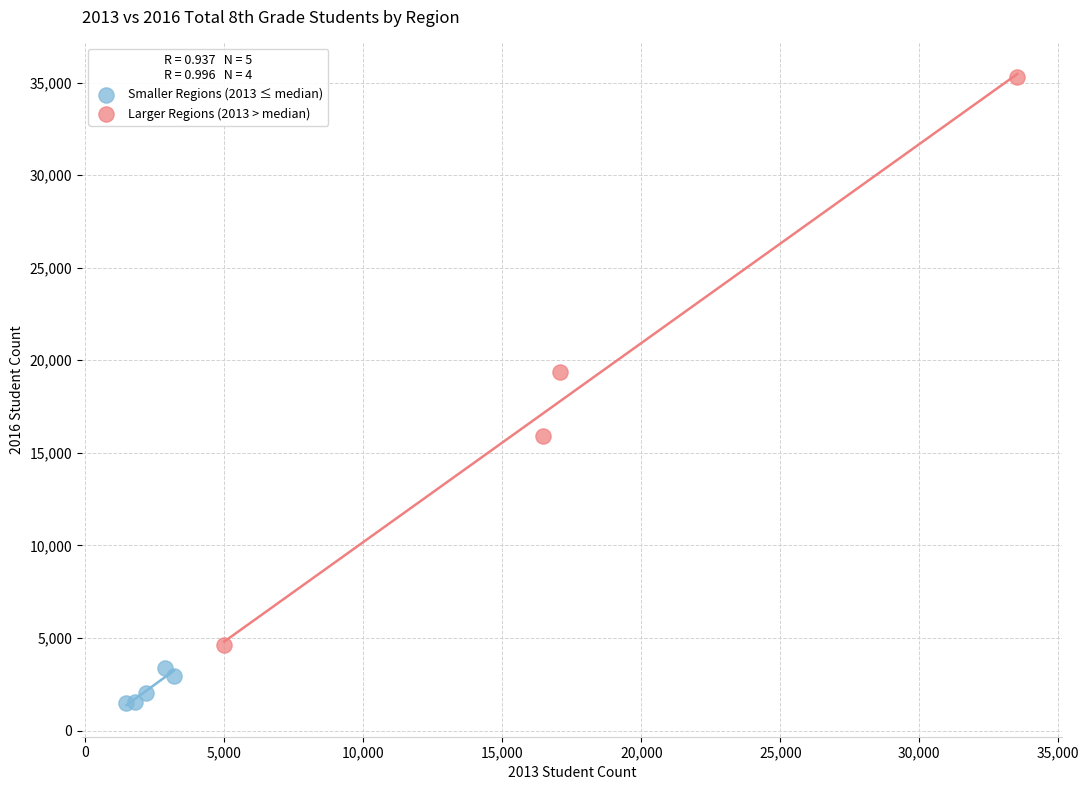

Which series contains the lowest Y value?

Smaller Regions (2013 ≤ median)